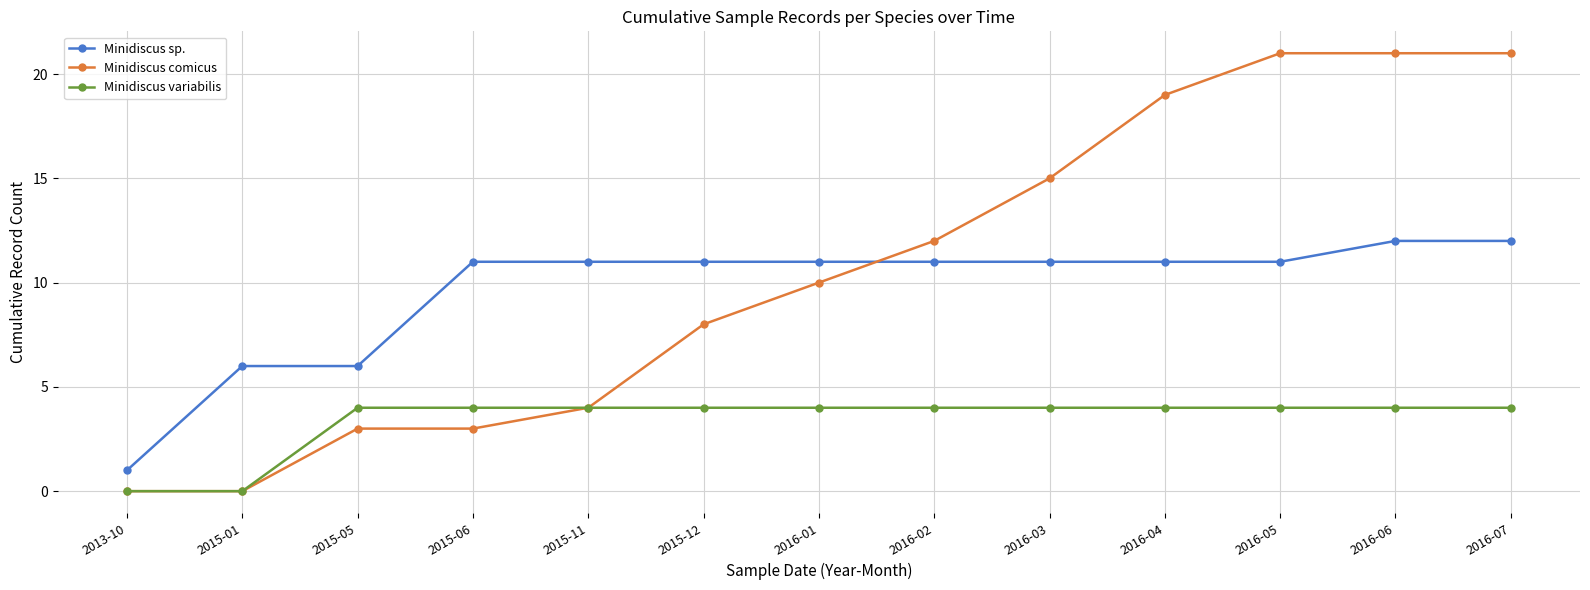

What is the value of the Minidiscus sp. point at the 13th from the left?

12